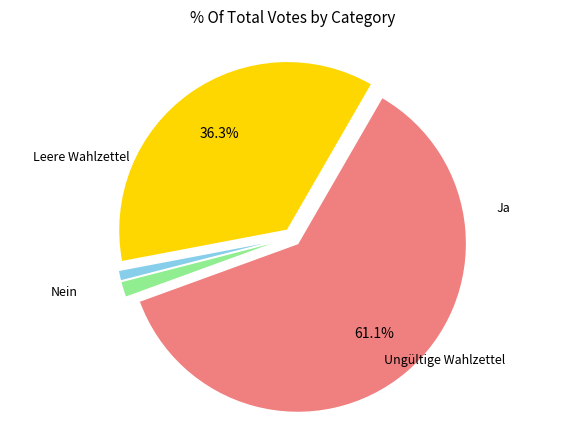

Is there any slice that represents more than half of the pie?

Yes